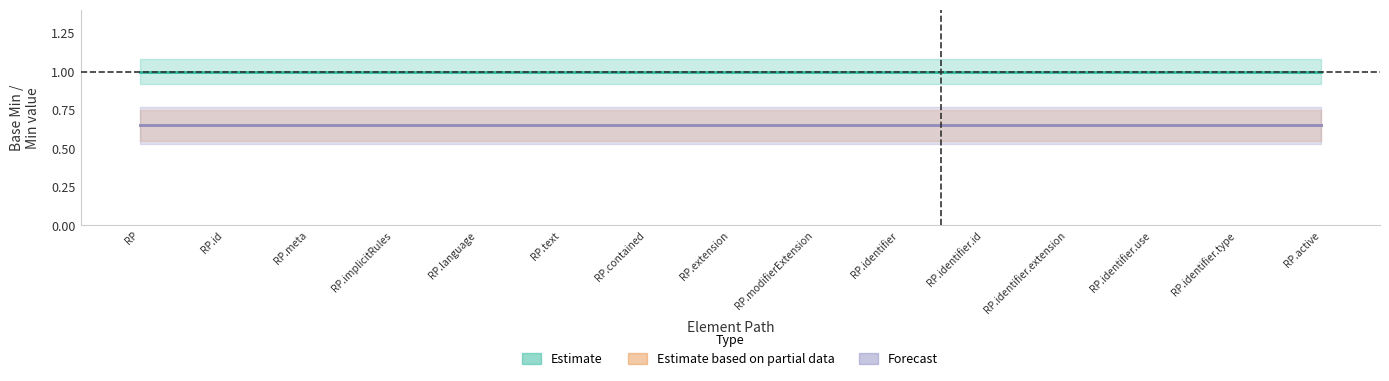

True or false: Estimate based on partial data has more than 2 points higher than both neighbors.

False